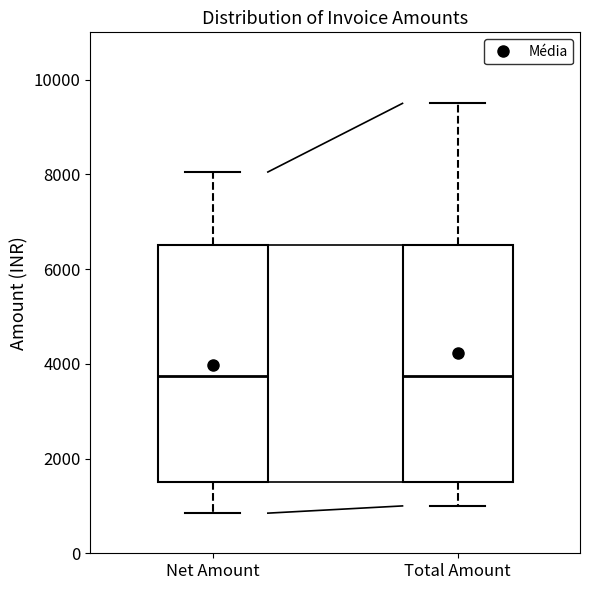

Reading left to right, transcribe this box plot: for each box, give where its median line is, the range the box spans, and where its two whiskers end, as read against the y-axis. The values are not printed on the chart, so give them approximately, as read against the axis.

Net Amount: median 3800, box 1600 to 6600, whiskers 800 to 8000
Total Amount: median 3800, box 1600 to 6600, whiskers 1000 to 9600